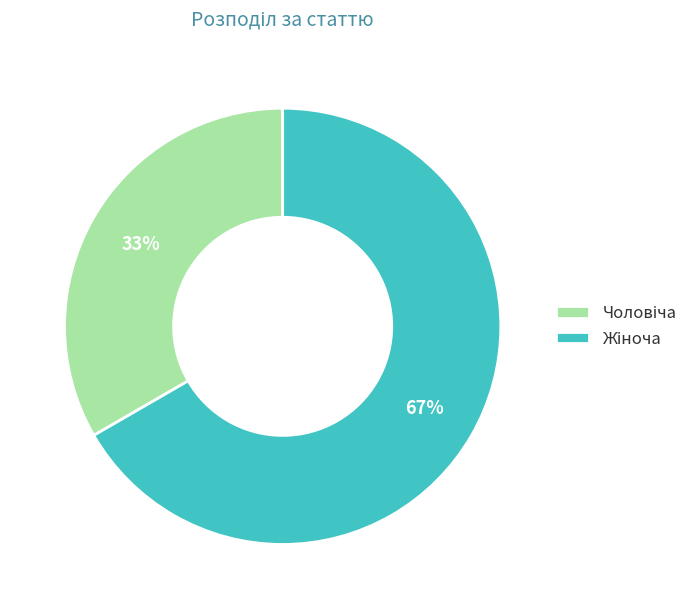

To the nearest percent, what is the average slice percentage?

50%